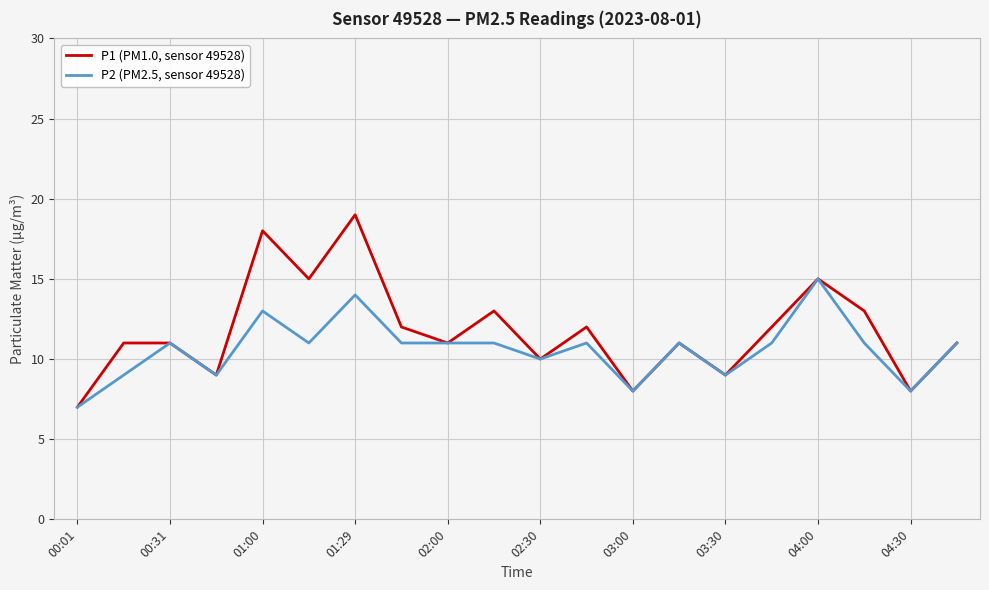

List the series in order of their overall mean, highest first.

P1 (PM1.0, sensor 49528), P2 (PM2.5, sensor 49528)